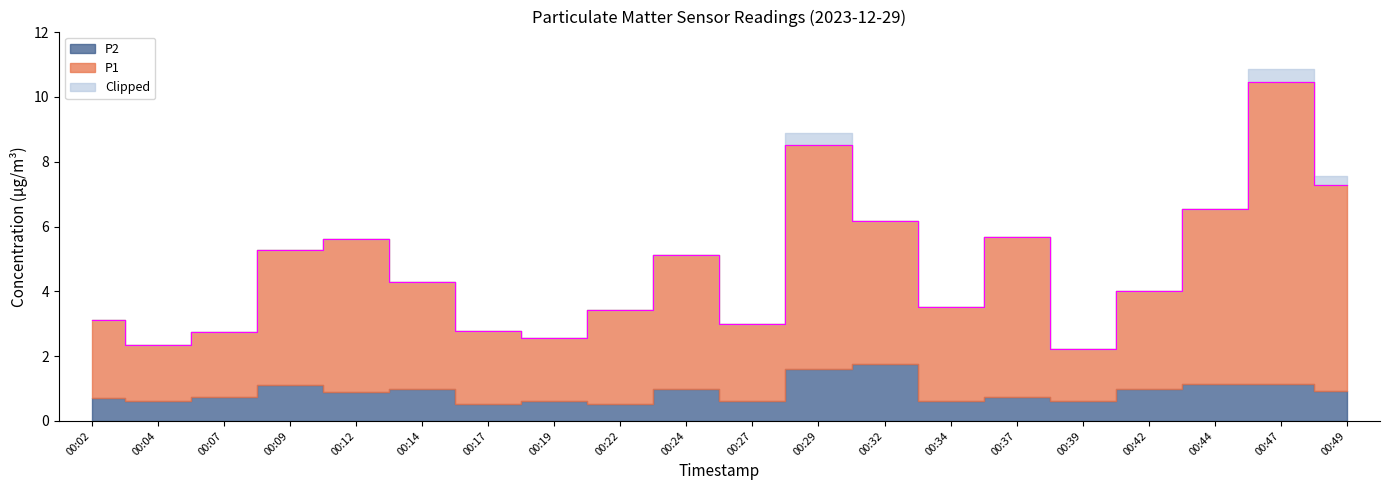

True or false: the data has more than 2 interior local peaks.

True